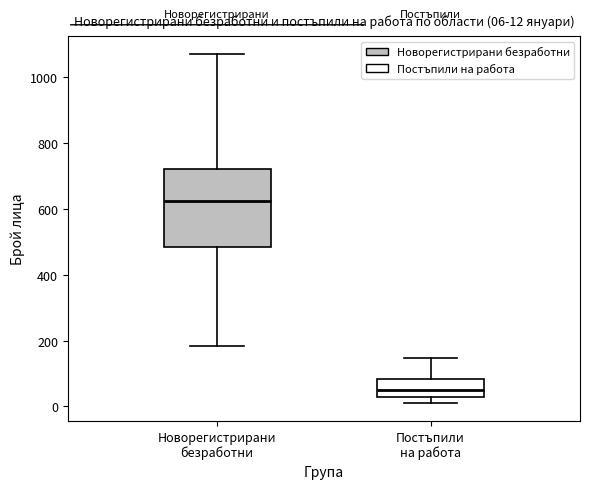

Which box has the lowest median line?

Постъпили на работа